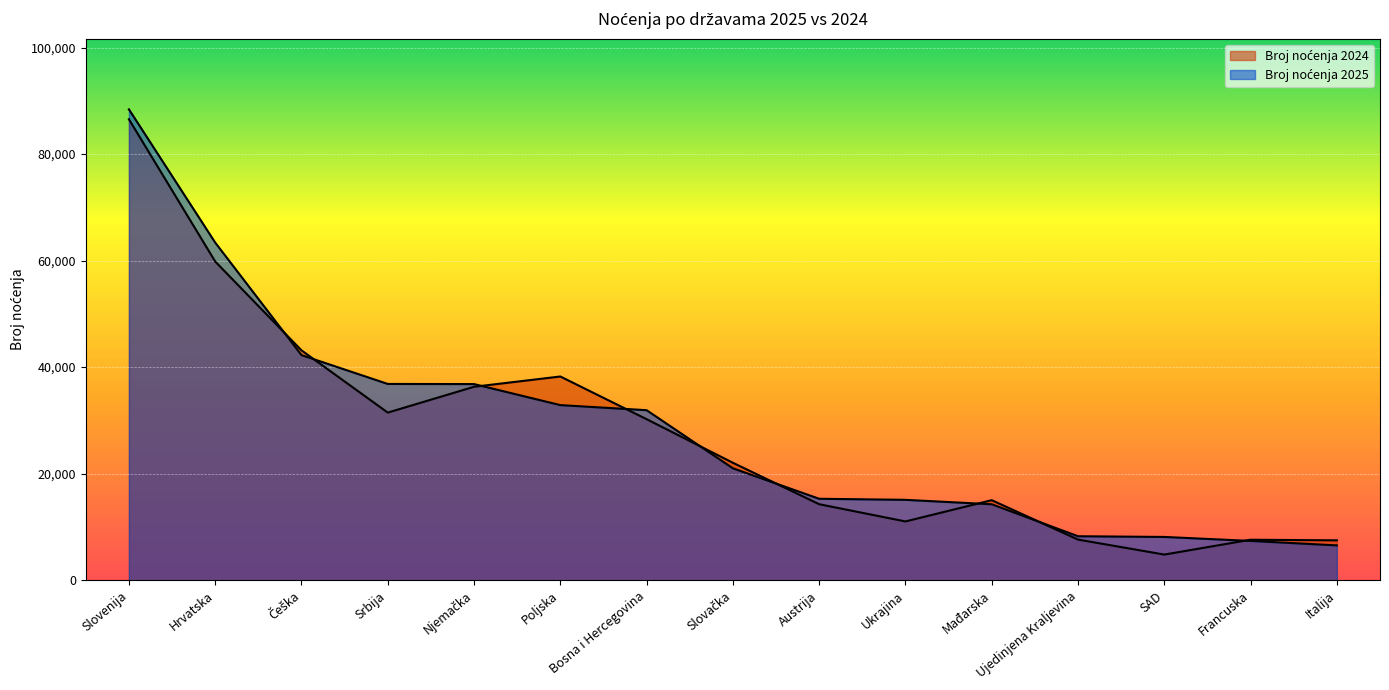

What is the difference between the second highest and minimum values in the Broj noćenja 2024 series?

55013